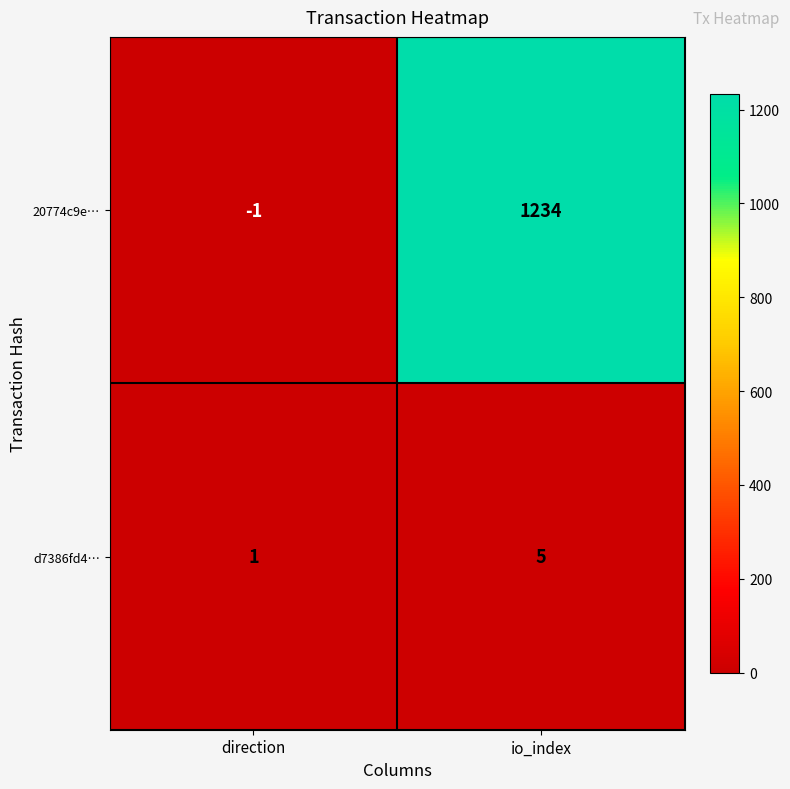

How many values in 20774c9e… are below zero?

1